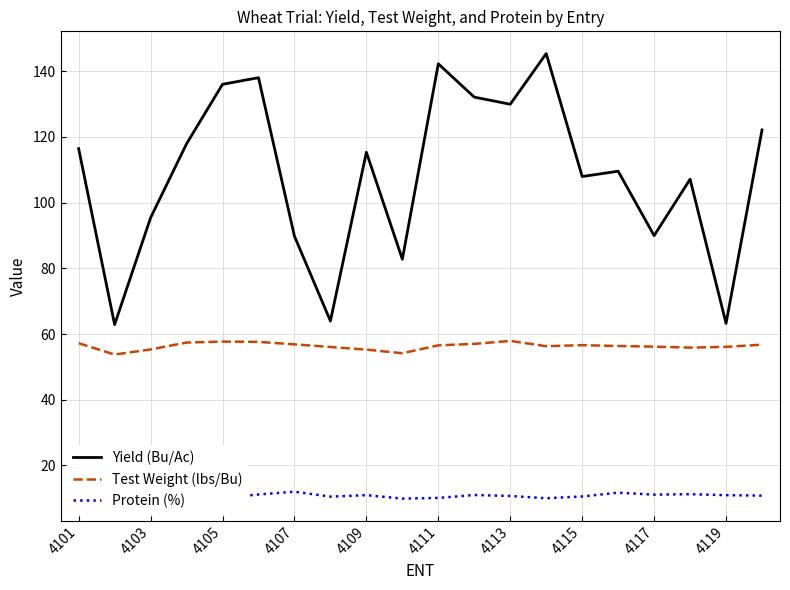

What is the highest value of the Protein (%) series?

12.0